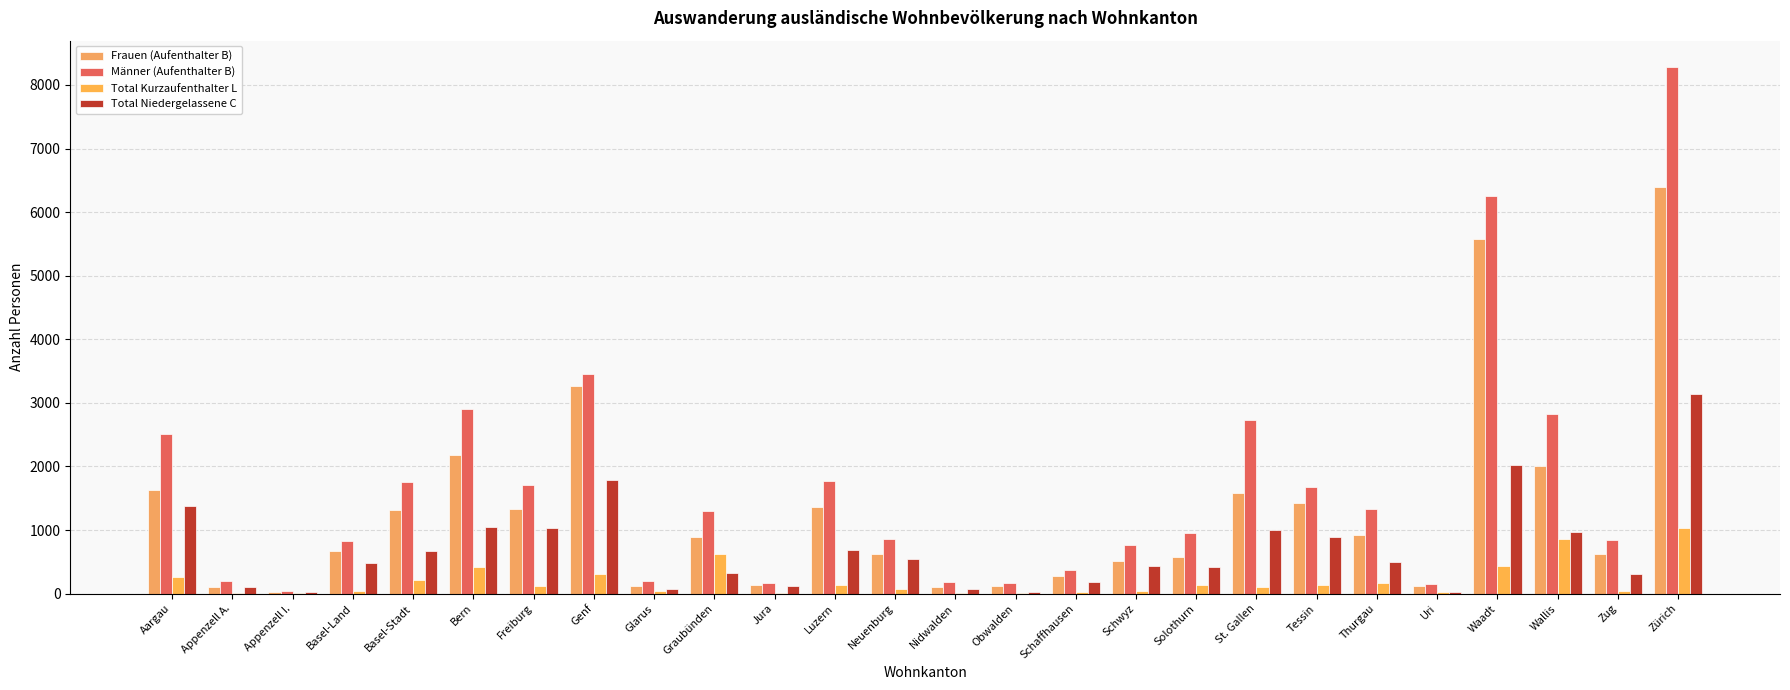

Are the bars grouped side by side (vs. stacked)?

Yes